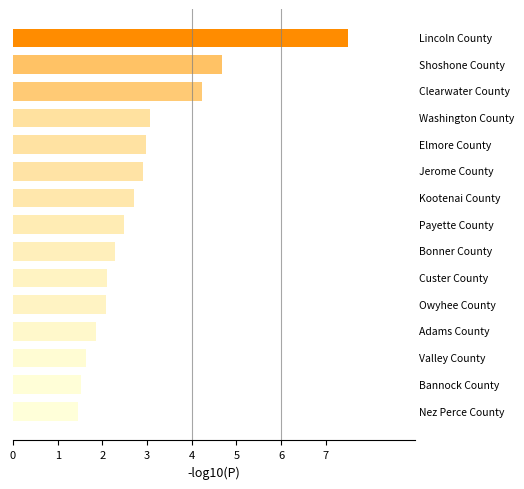

Reading bottom to top, extract all data points from this chart.

1.5	1.5	1.6	1.9	2.1	2.1	2.3	2.5	2.7	2.9	3.0	3.1	4.2	4.7	7.5